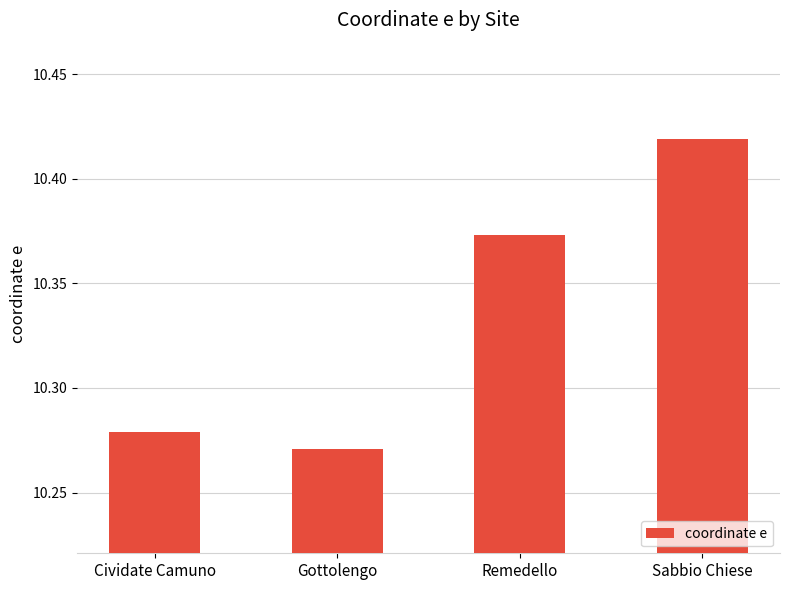

The chart shows a value of 4.2 at Remedello. True or false?

False